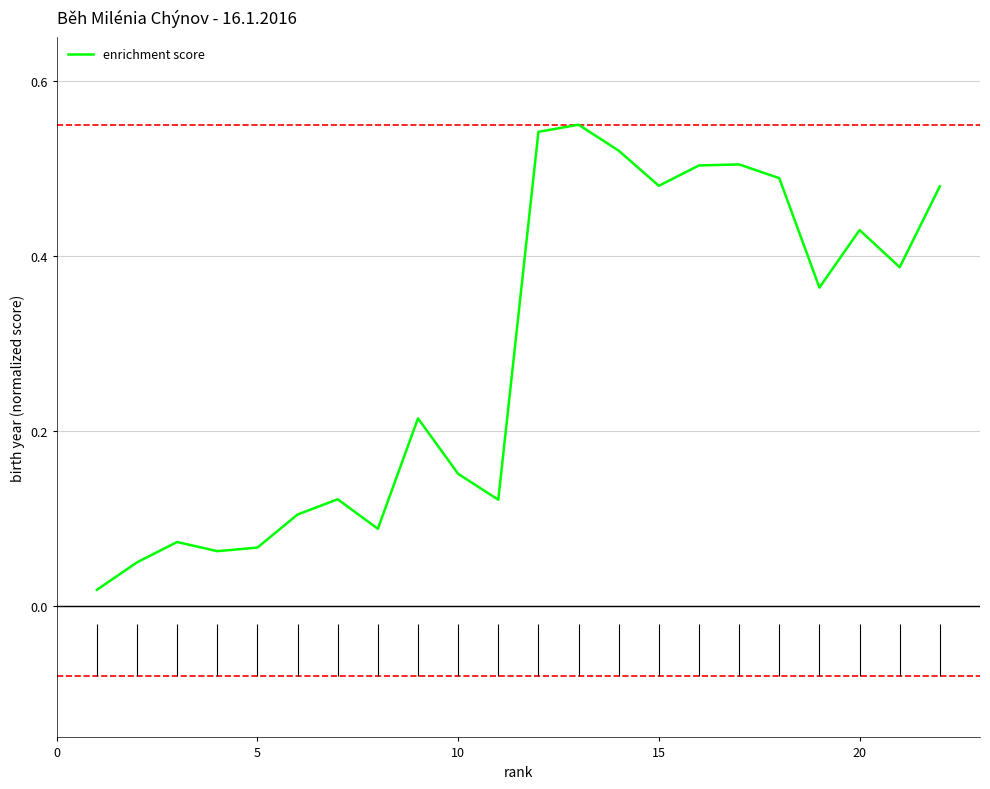

True or false: there are more than 2 points higher than both neighbors.

True